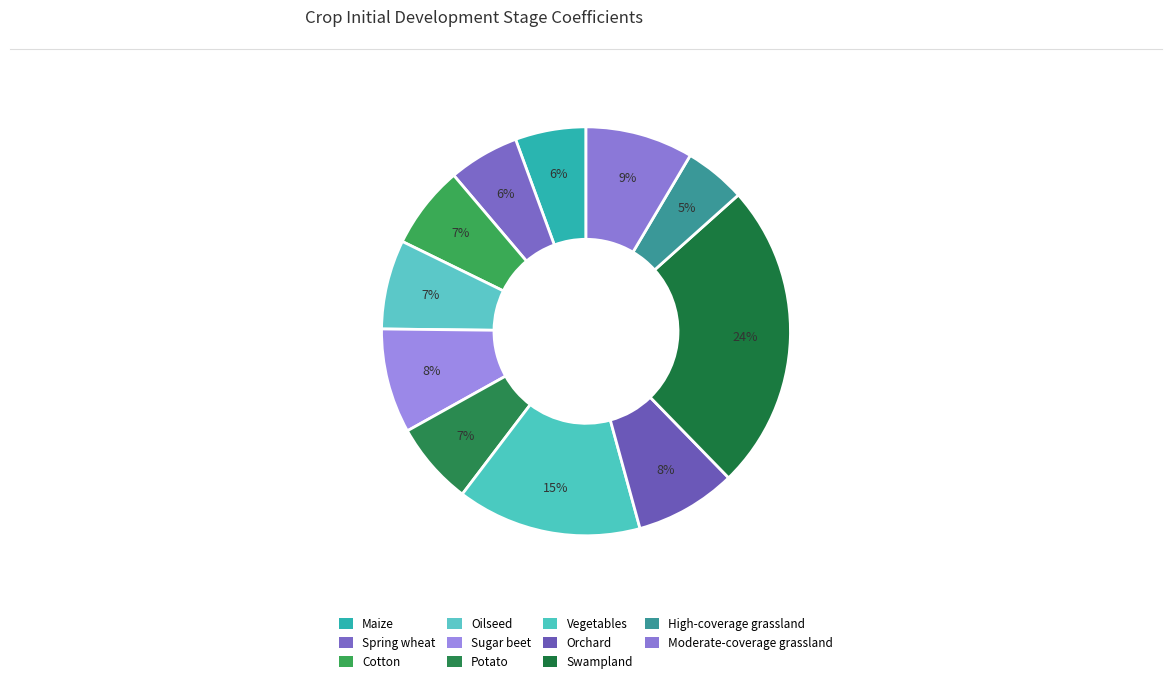

How many segments does this pie chart have?

11